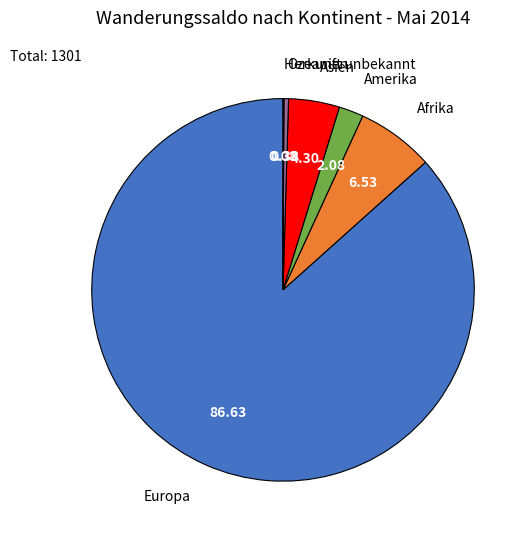

Which has a higher value, Asien or Afrika?

Afrika